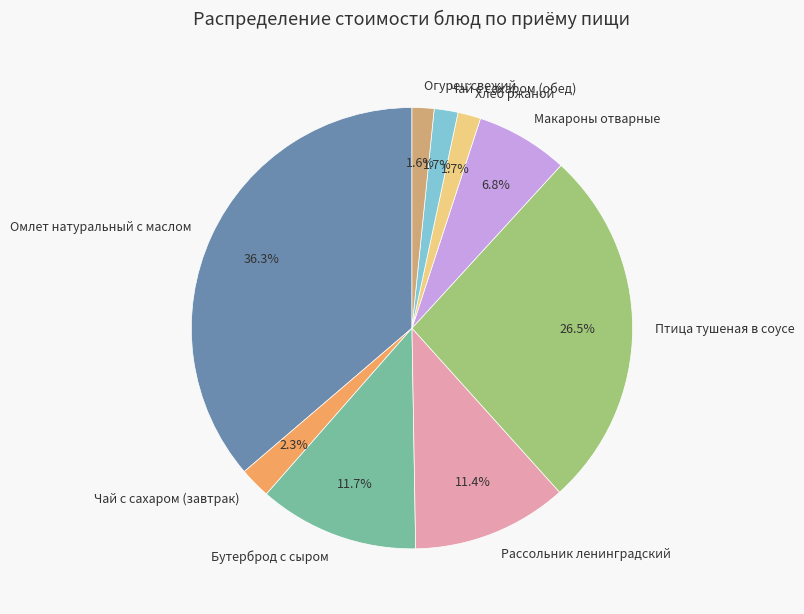

To the nearest percent, what is the difference between the Бутерброд с сыром and Хлеб ржаной slice percentages?

10%